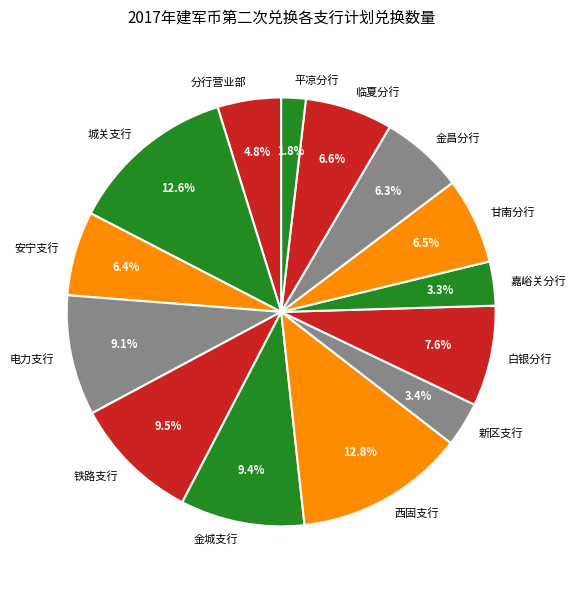

What percentage do 城关支行 and 电力支行 together represent?

21.7%